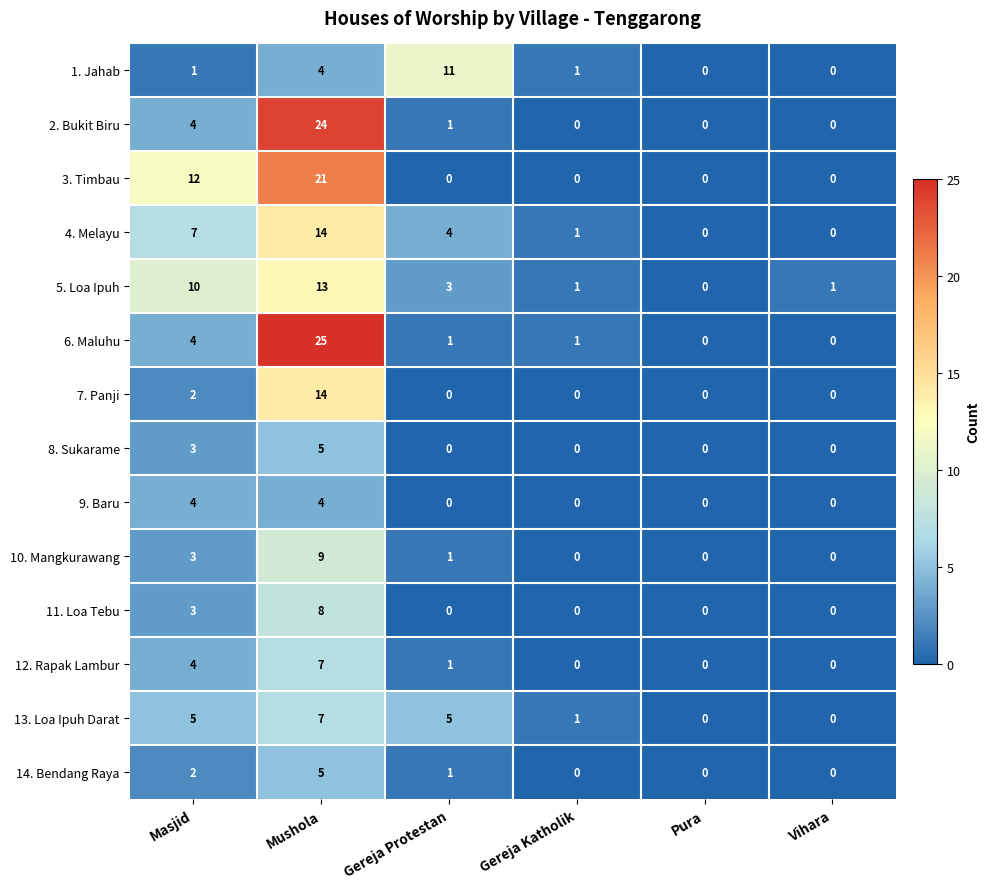

Which category has the highest value across all series?

Mushola